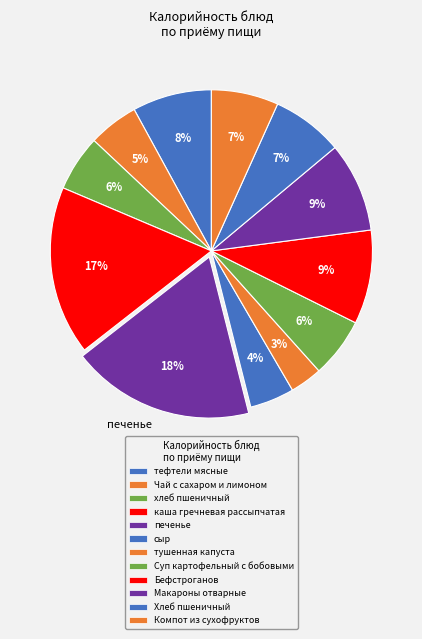

How many slices are in this pie chart?

12